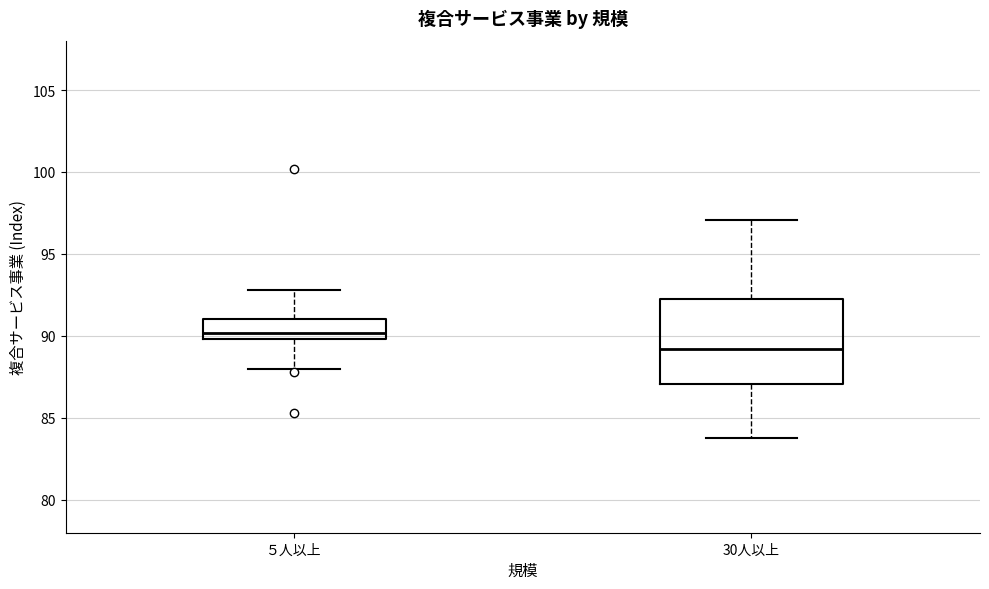

Where does the upper whisker of the box for 30人以上 end on the y-axis? The values are not printed on the chart, so give them approximately, as read against the axis.

97.0